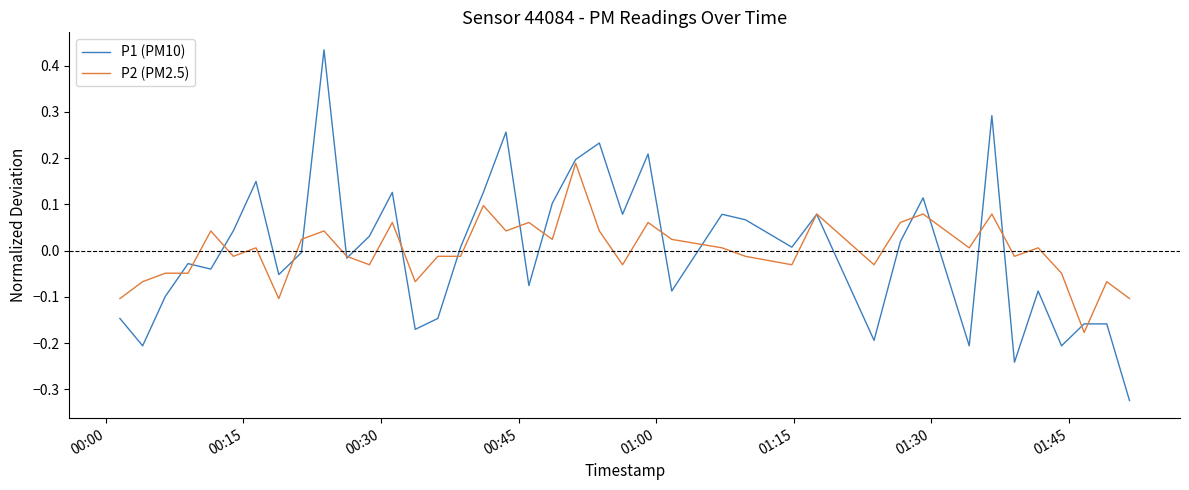

Rank the series by their maximum value, from lowest to highest.

P2 (PM2.5), P1 (PM10)